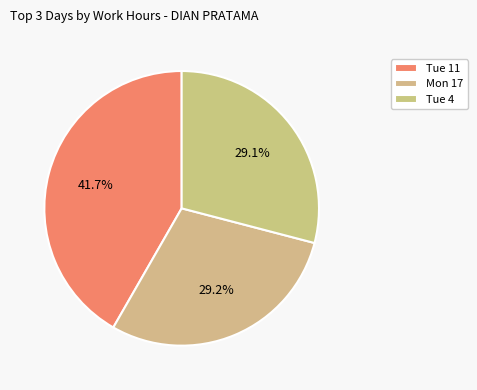

Does any single category account for the majority?

No